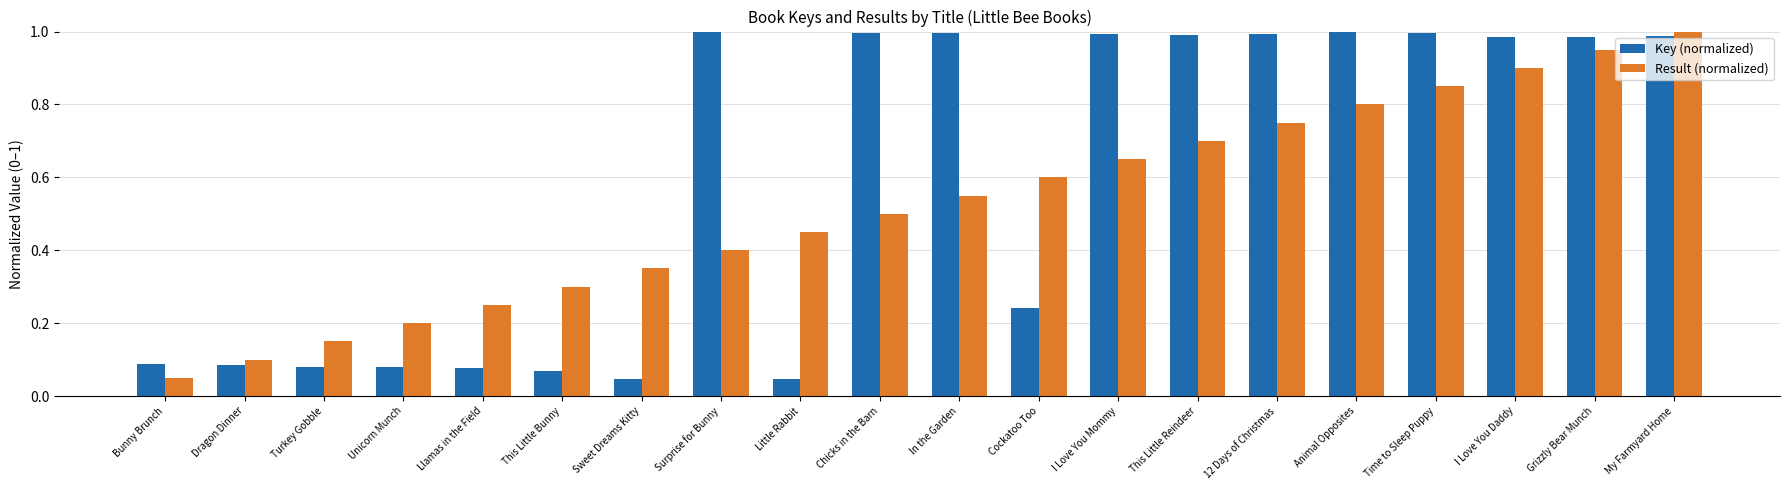

Is it true that Key (normalized) equals 1.5 at Chicks in the Barn?

False